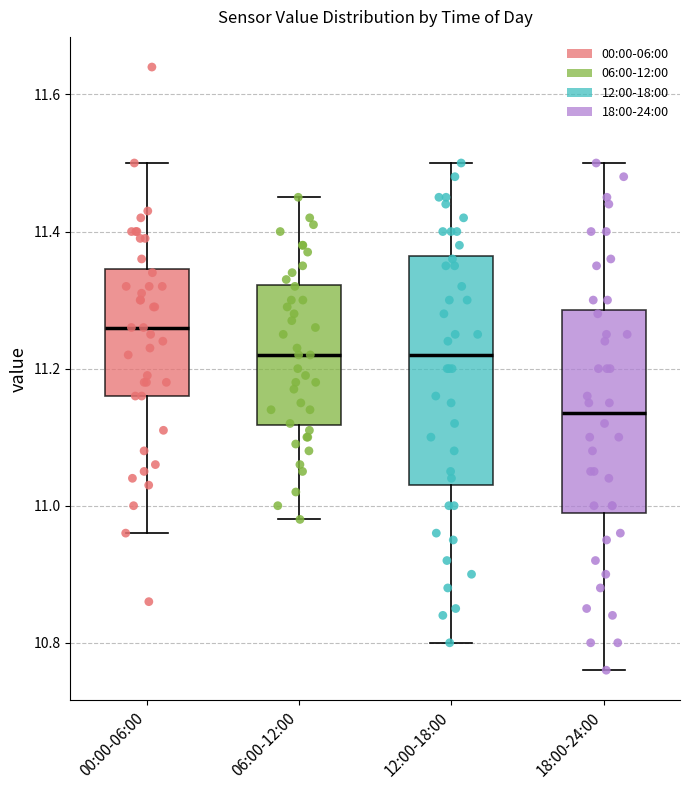

Which box is the tallest, from its lower edge to its upper edge?

12:00-18:00